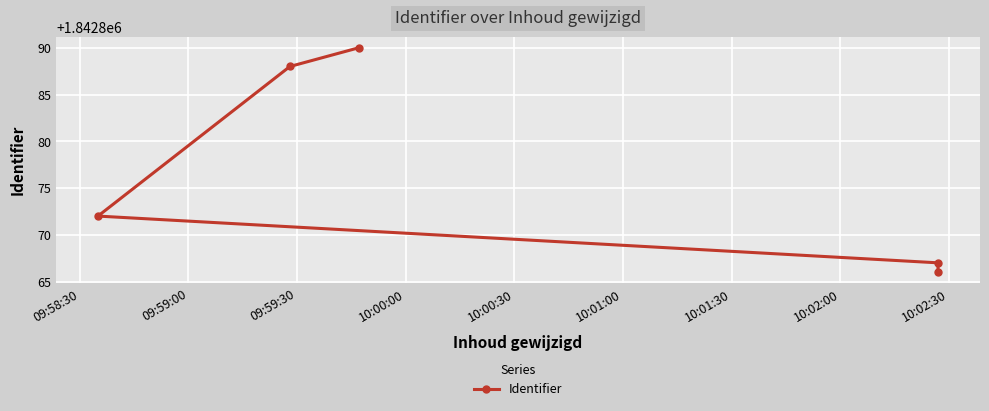

How many values are below 1842872?

2